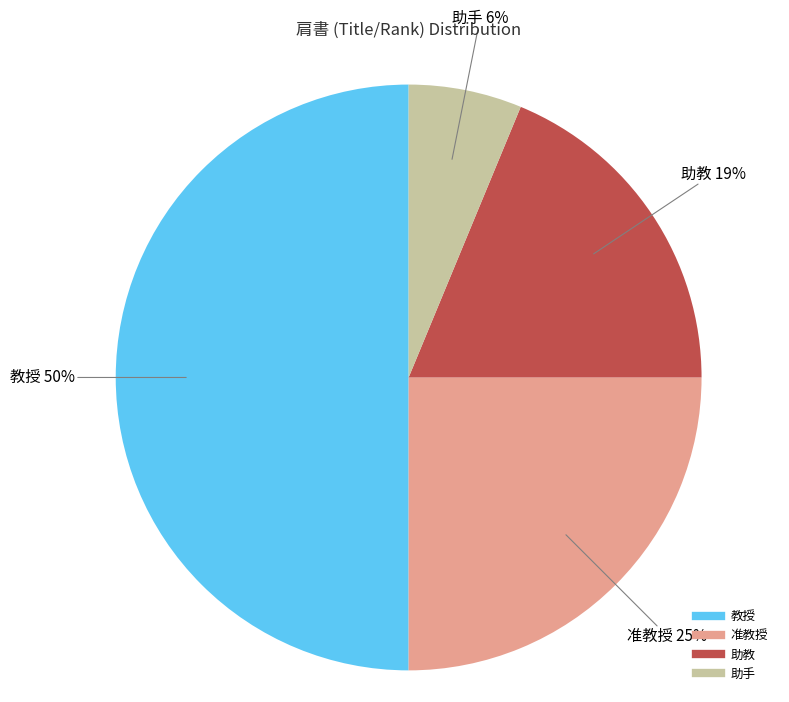

True or false: 准教授 accounts for 36% of the total.

False